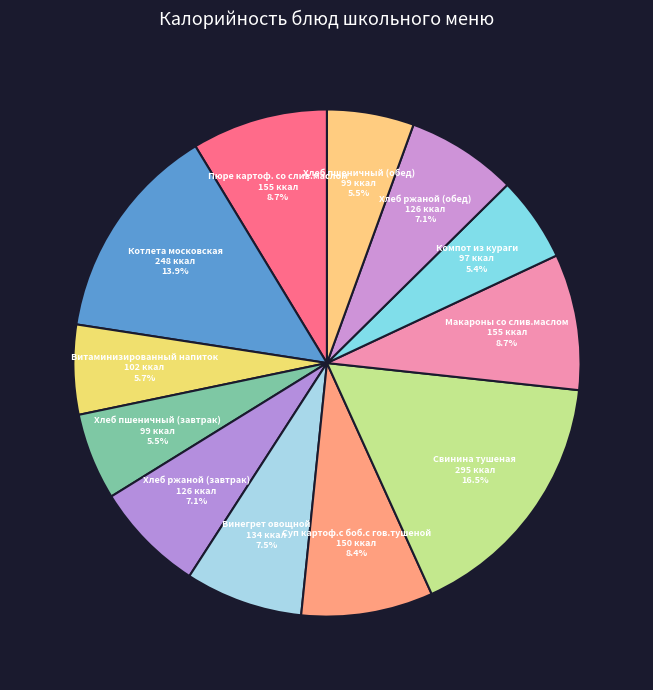

Count the number of slices in the pie.

12